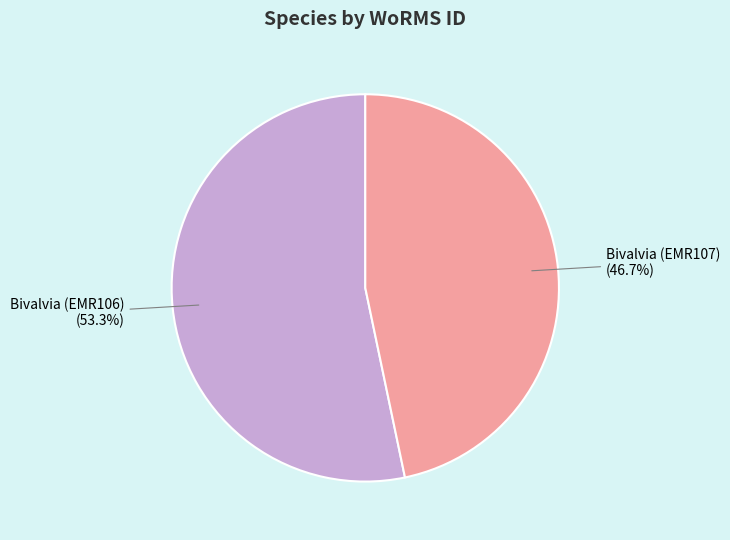

Is there a majority slice in this chart?

Yes